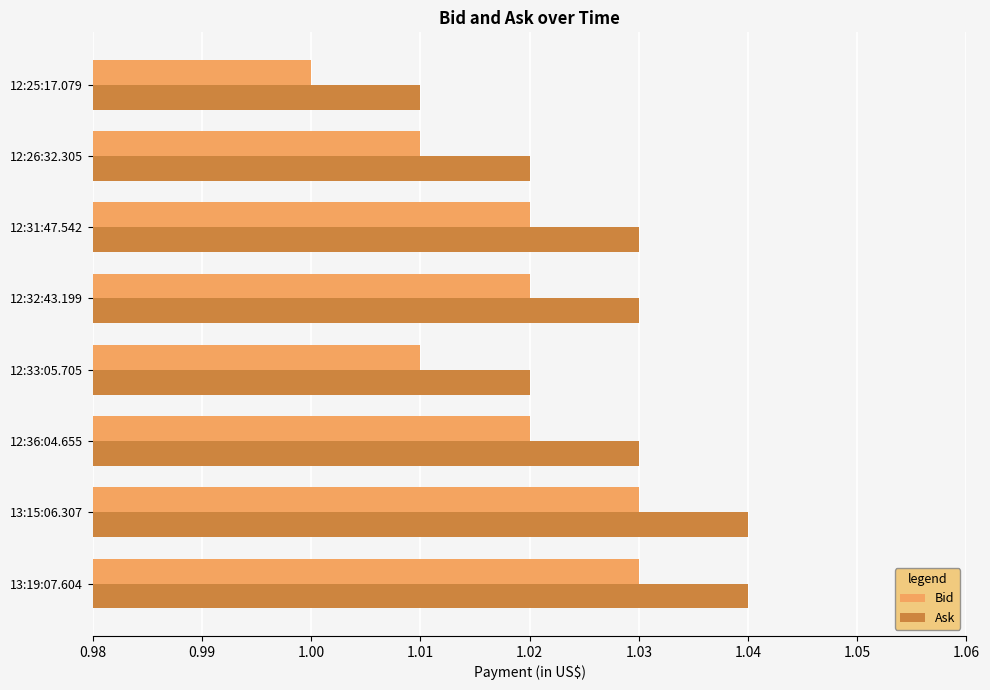

At which category does the chart reach its minimum across all series?

12:25:17.079